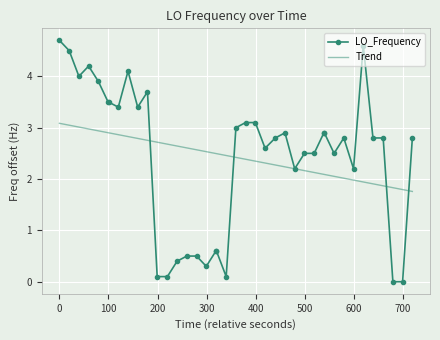

What is the average value of the Trend series?

2.4